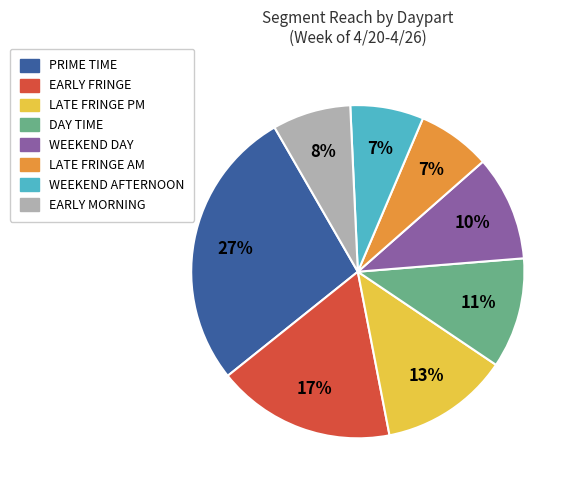

Is there a majority slice in this chart?

No